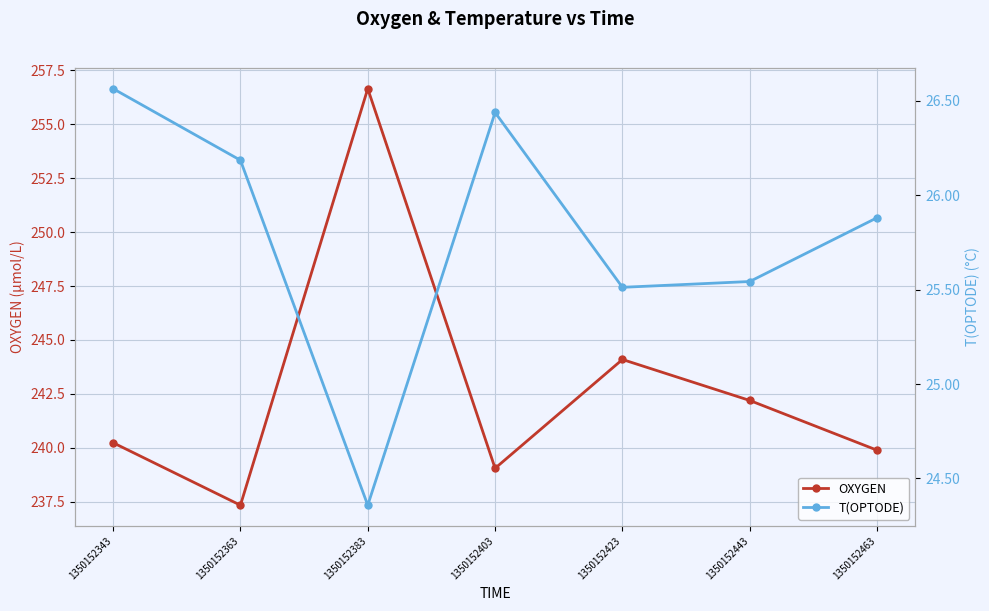

Rank the series by their maximum value, from lowest to highest.

T(OPTODE), OXYGEN